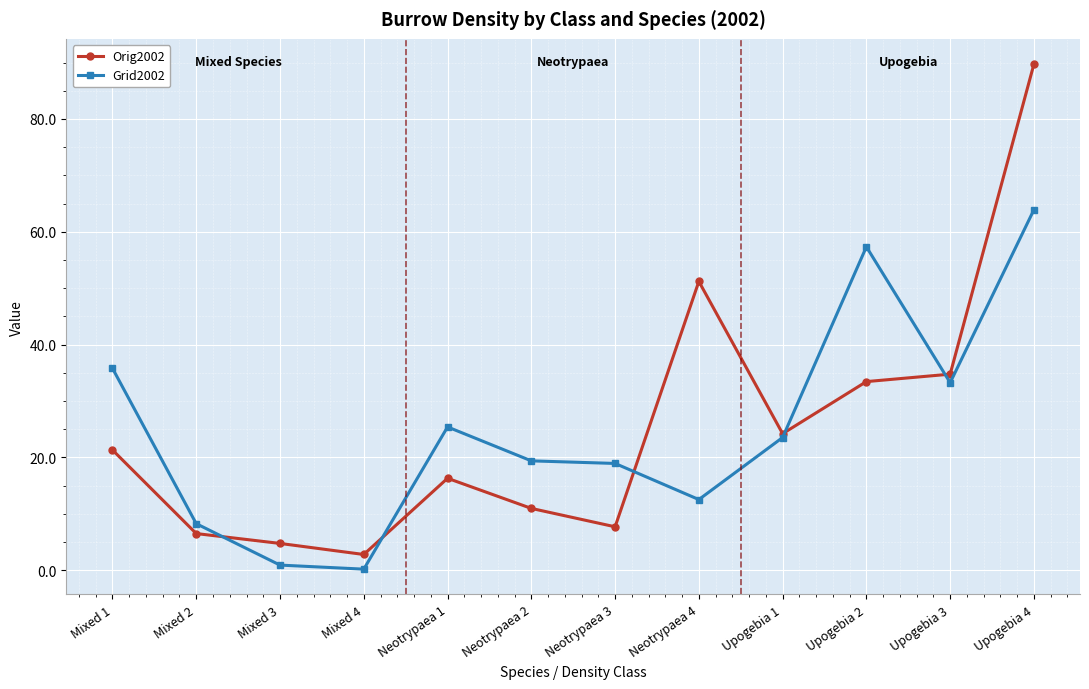

At which category does Grid2002 reach its first local peak?

Neotrypaea 1